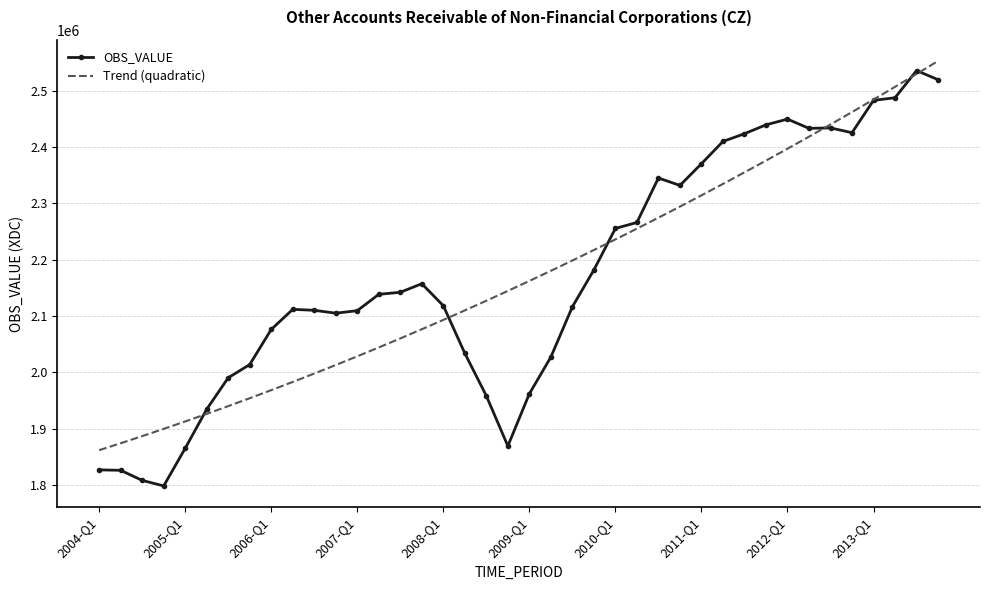

Approximately how many times larger is the value at 2013-Q1 compared to 2009-Q3?

1.2